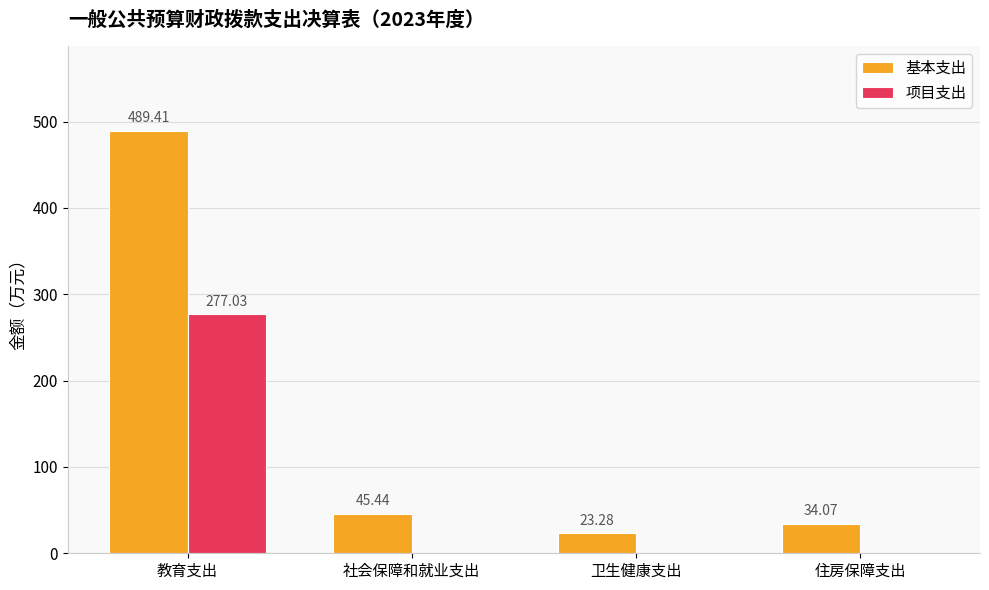

At which label does 基本支出 first exceed 45?

教育支出